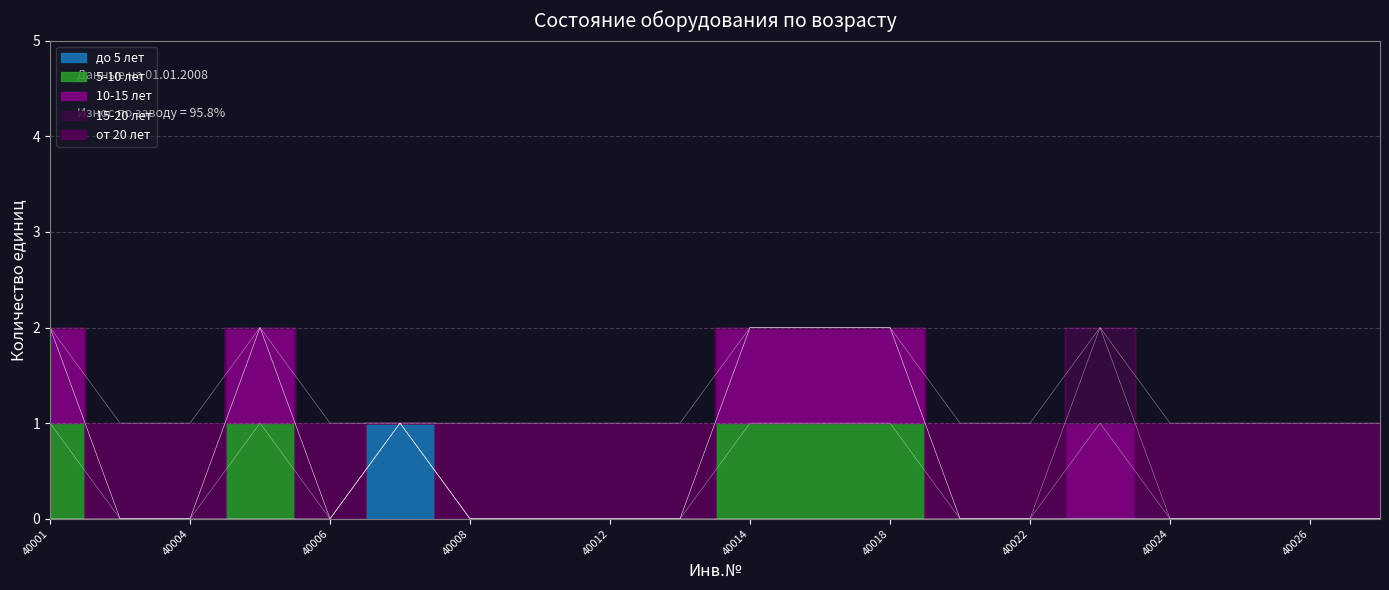

How many series are shown in this chart?

5